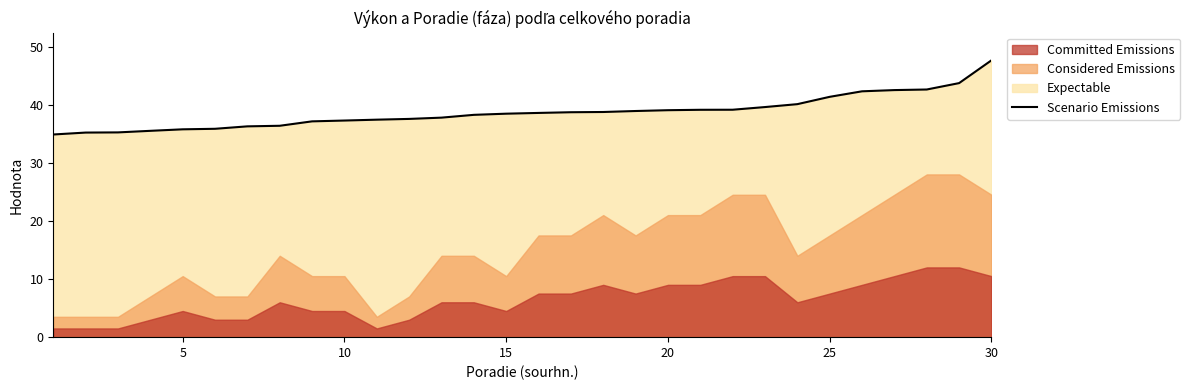

What is the minimum value for Scenario Emissions?

34.9